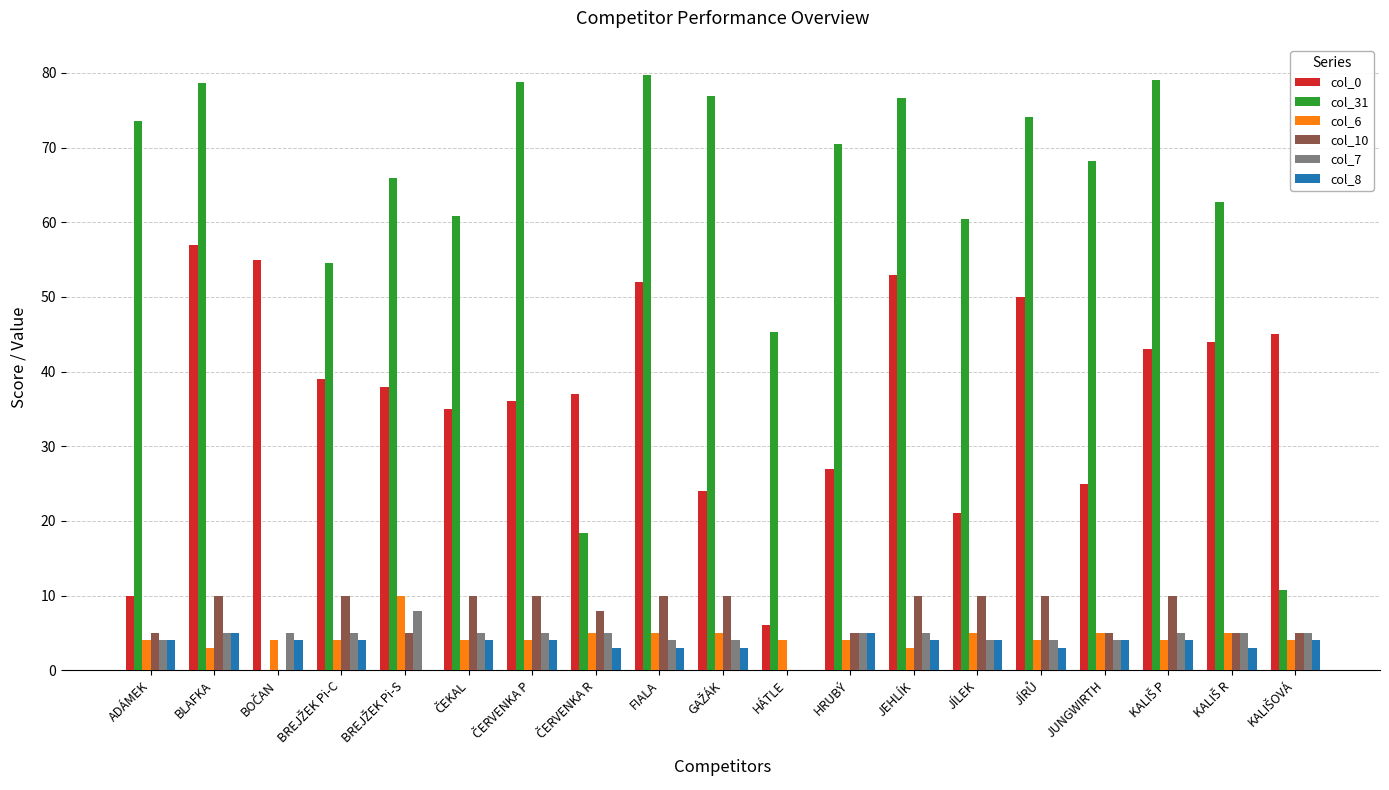

What is the sum of the col_6 values at JEHLÍK and ADÁMEK?

7.0